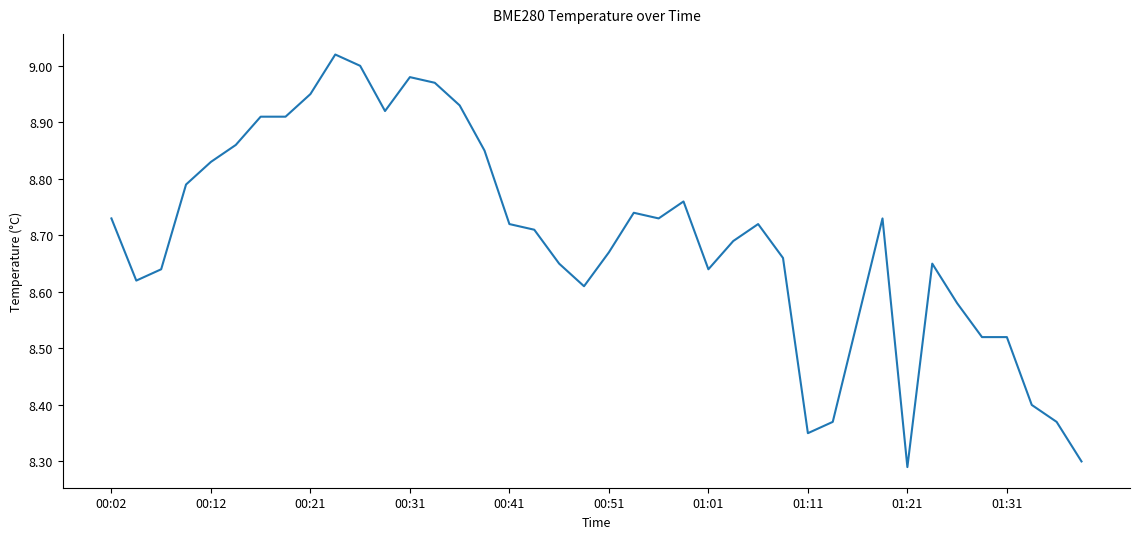

What is the difference between the maximum and minimum values?

0.7